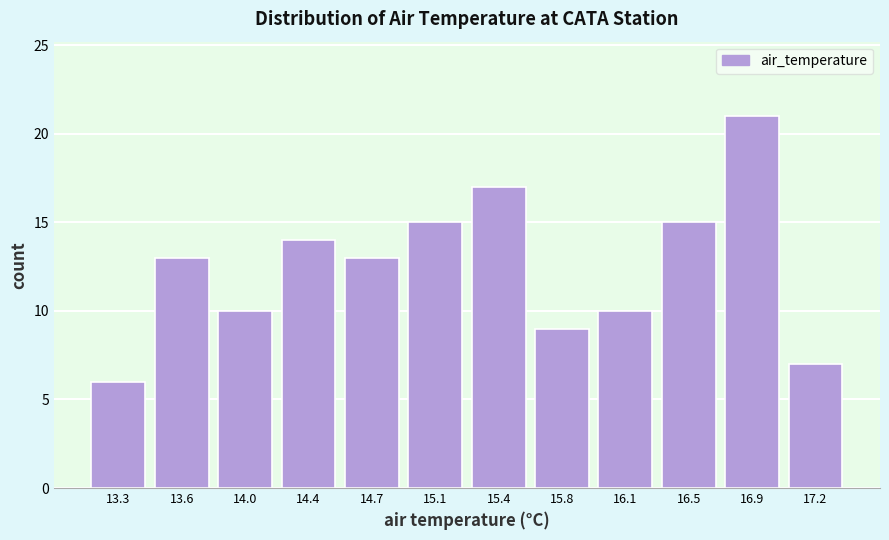

What is the height of the bar covering 16.70 to 17.05 on the x-axis? Neither the bar edges nor the heights are printed on the chart, so give them approximately, as read against the axes.

21